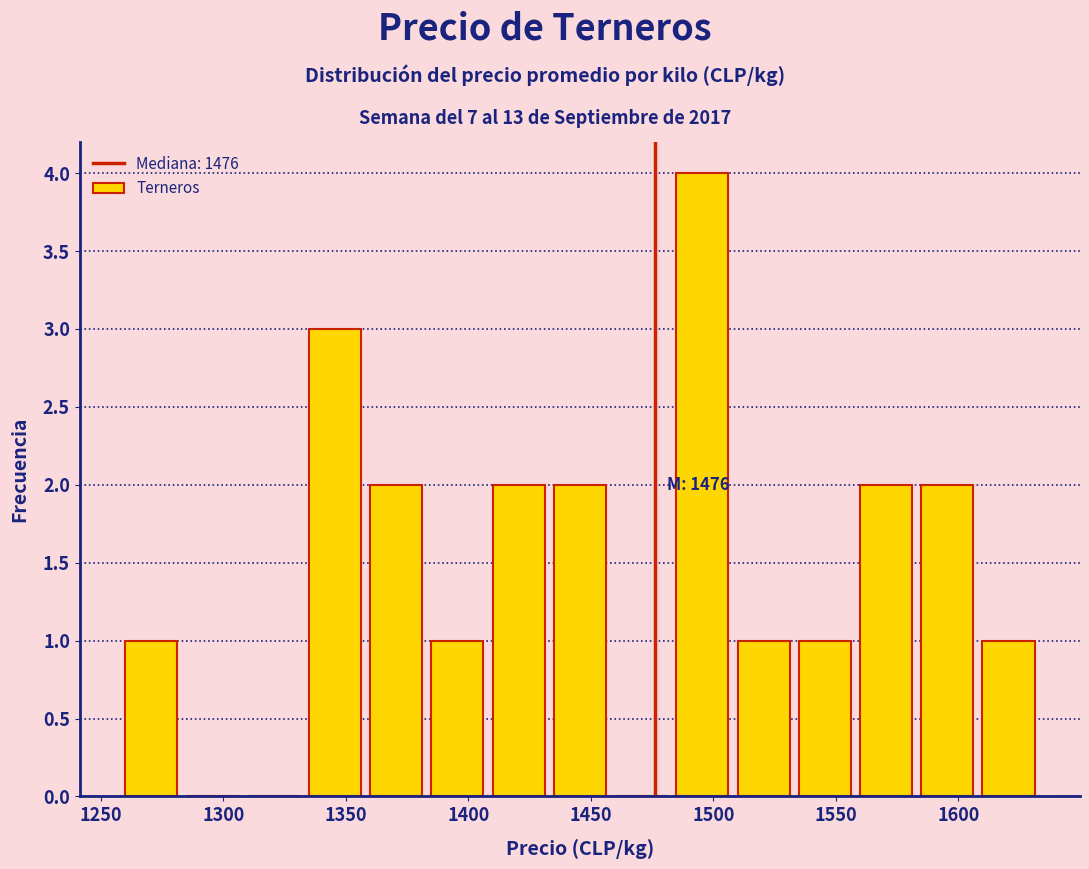

Which range on the x-axis has the tallest bar?

1483 to 1508